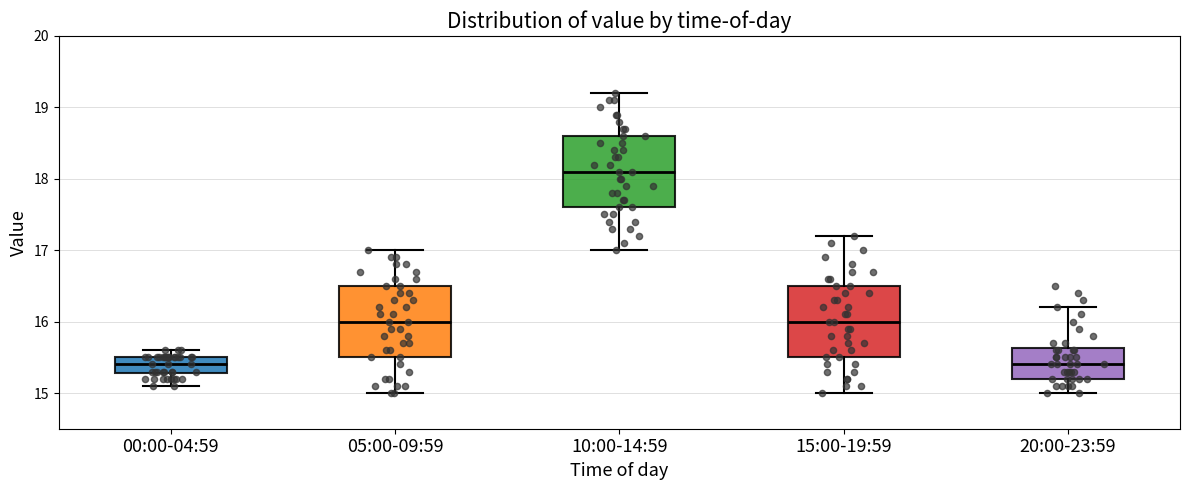

Which box's median line is the highest?

10:00-14:59